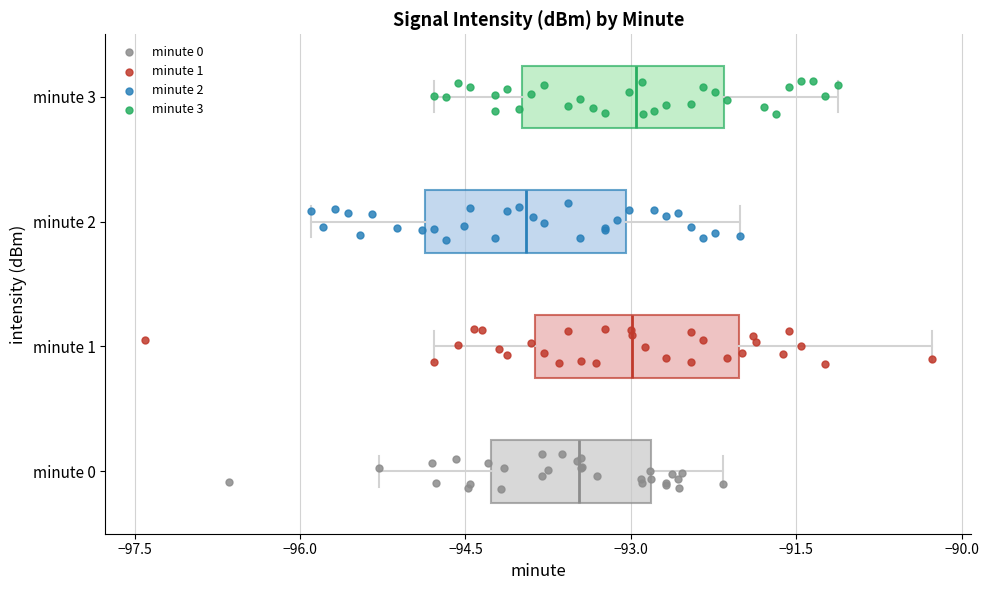

Reading bottom to top, transcribe this box plot: for each box, give where its median line is, the range the box spans, and where its two whiskers end, as read against the x-axis. The values are not printed on the chart, so give them approximately, as read against the axis.

minute 0: median -93.4, box -94.2 to -92.8, whiskers -95.2 to -92.2
minute 1: median -93.0, box -93.8 to -92.0, whiskers -94.8 to -90.2
minute 2: median -94.0, box -94.8 to -93.0, whiskers -96.0 to -92.0
minute 3: median -93.0, box -94.0 to -92.2, whiskers -94.8 to -91.2